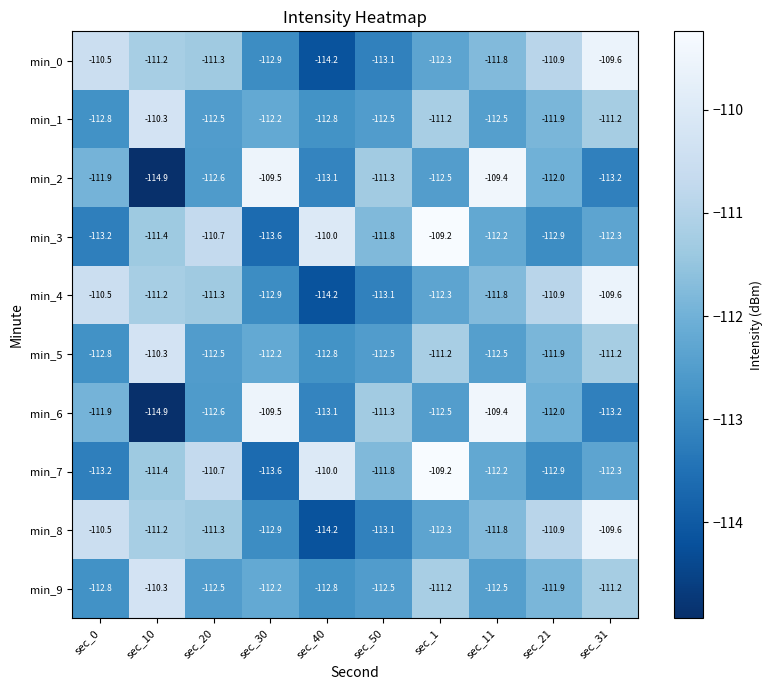

What is the spread (max minus min) of values at sec_10?

4.6